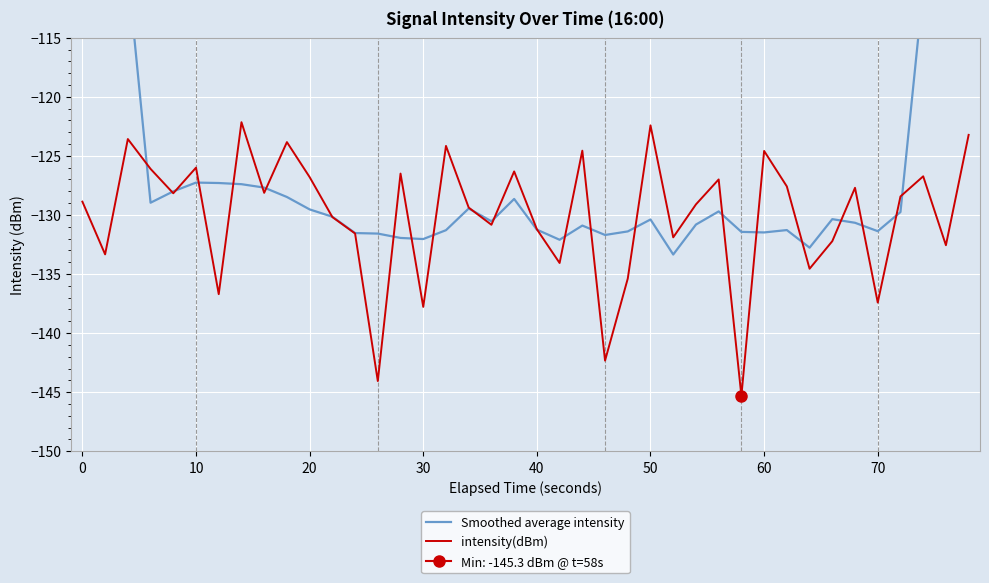

What is the minimum value for intensity(dBm)?

-145.3